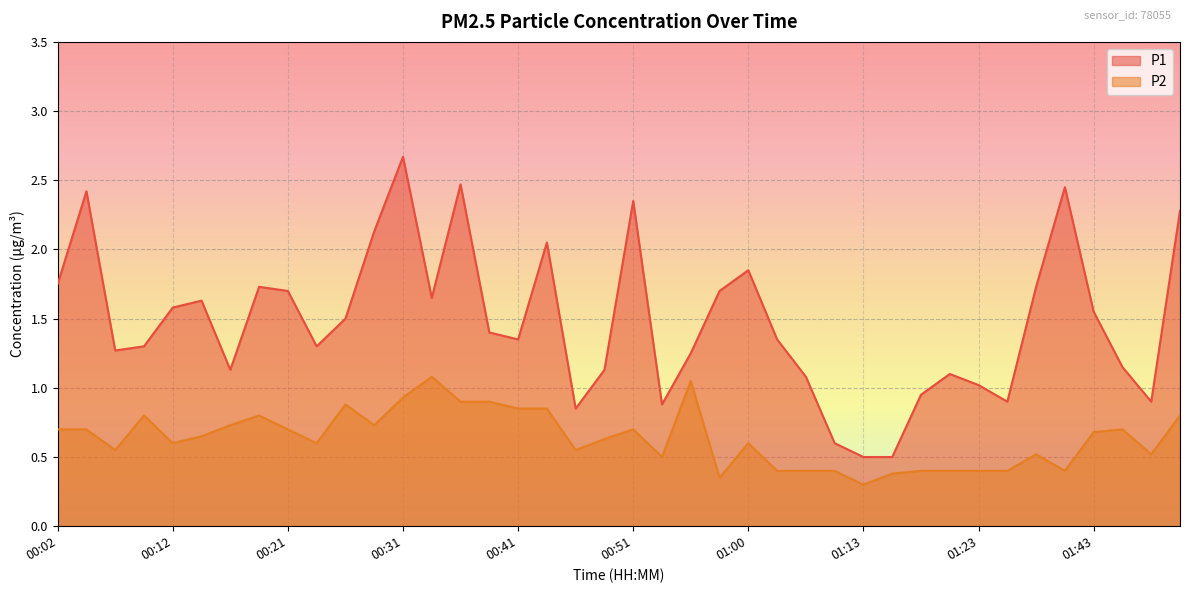

What are all the series names shown in the legend?

P1, P2